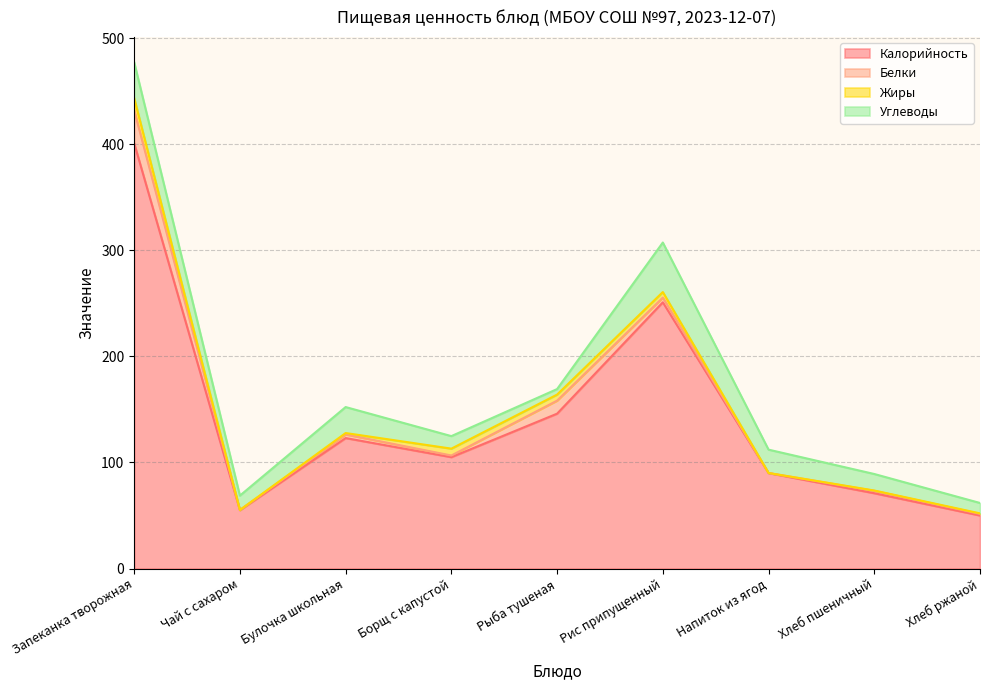

Reading left to right, extract all data points from this chart.

Калорийность: 401.0	55.0	123.0	105.0	146.0	251.0	90.0	71.0	50.0
Белки: 30.9	0.2	3.4	1.6	12.3	4.5	0.1	2.3	1.5
Жиры: 11.6	0.0	1.3	6.5	5.7	5.2	0.0	0.3	0.5
Углеводы: 33.8	13.5	24.5	11.8	5.2	46.7	22.0	15.6	9.8